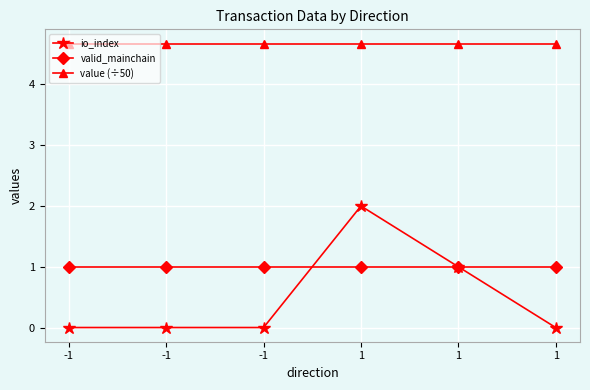

How many lines are shown in the chart?

3